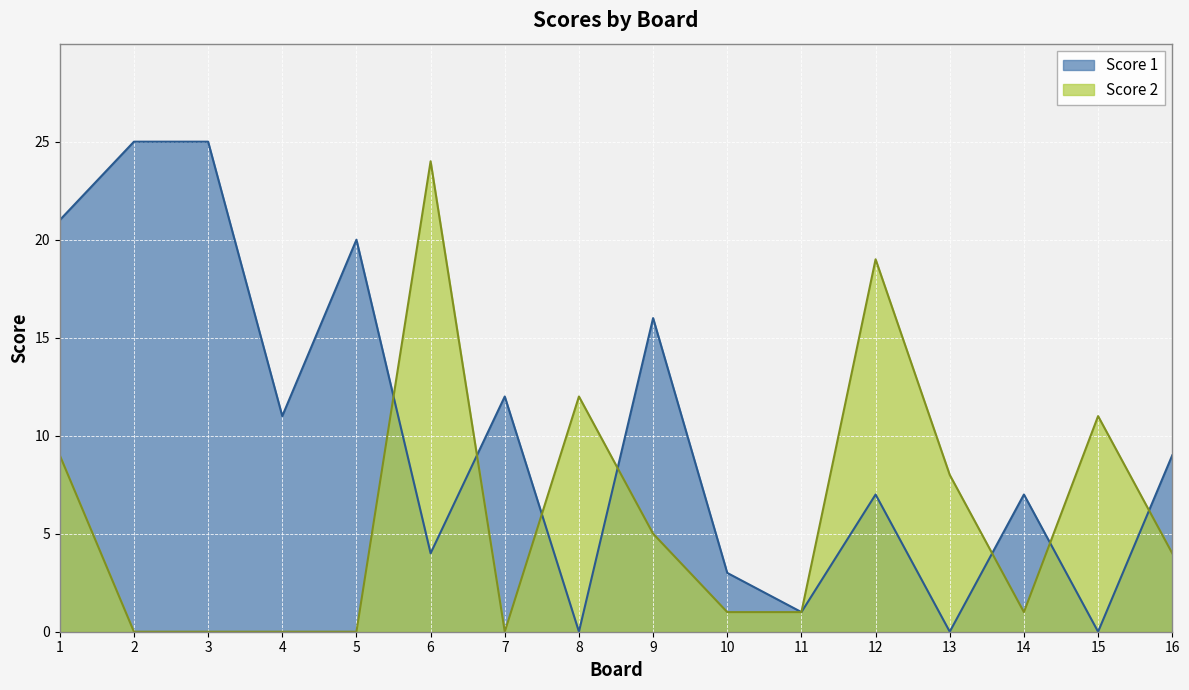

Read the Score 2 value at 15, to the nearest 10.

10